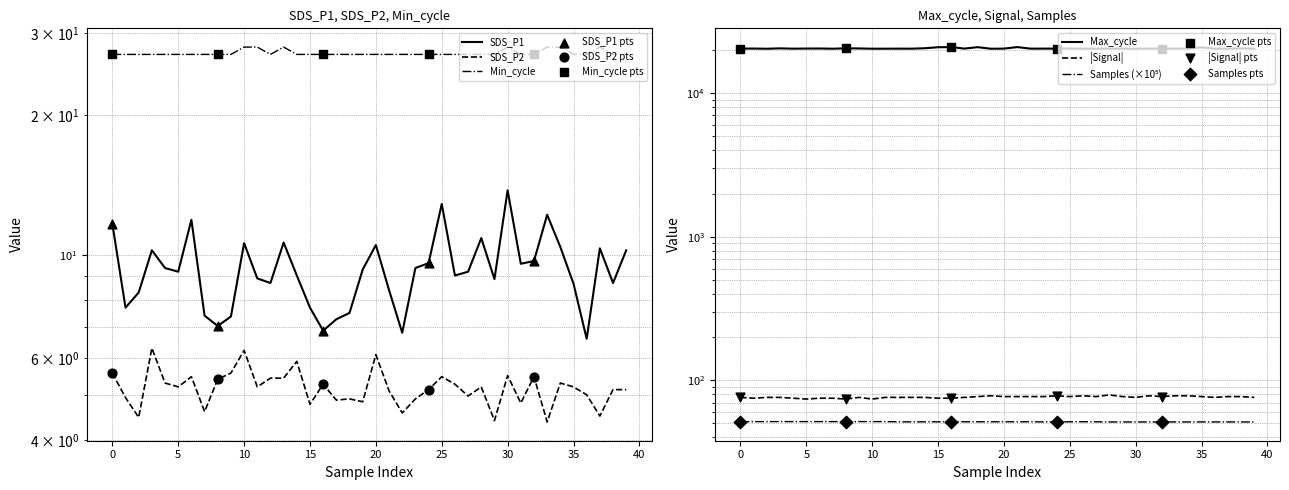

Which series has the widest spread of Y values?

Max_cycle